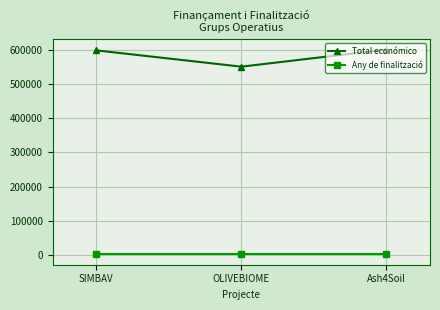

At which label does Total económico reach its minimum?

OLIVEBIOME